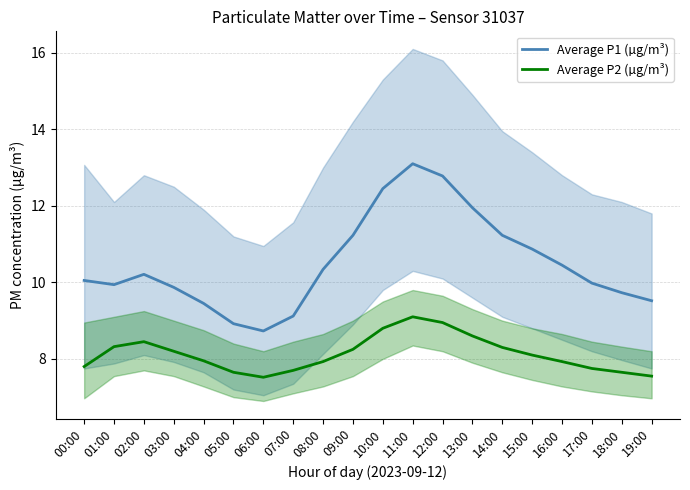

What position from the left is 16:00?

17